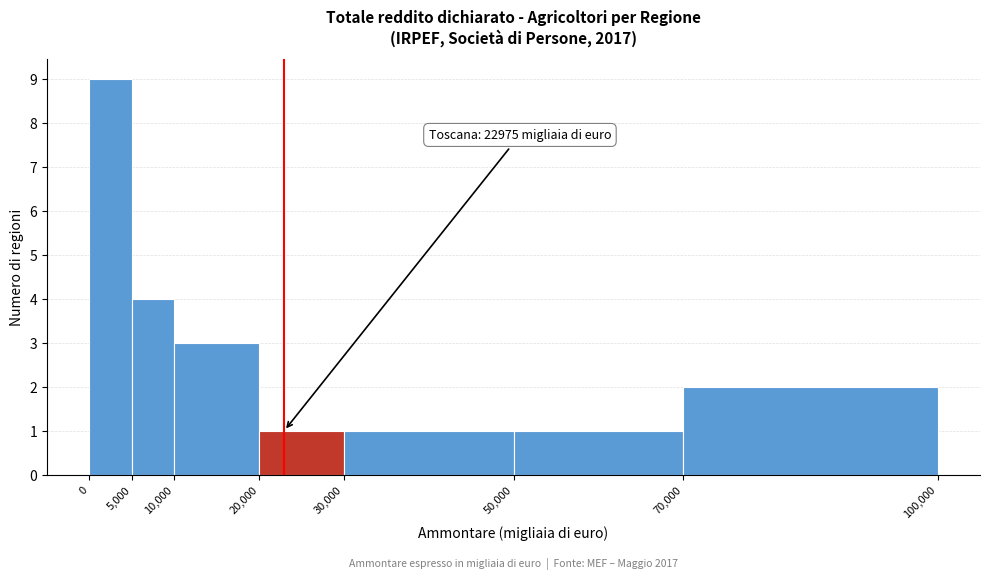

Which range on the x-axis has the tallest bar?

0 to 5,000